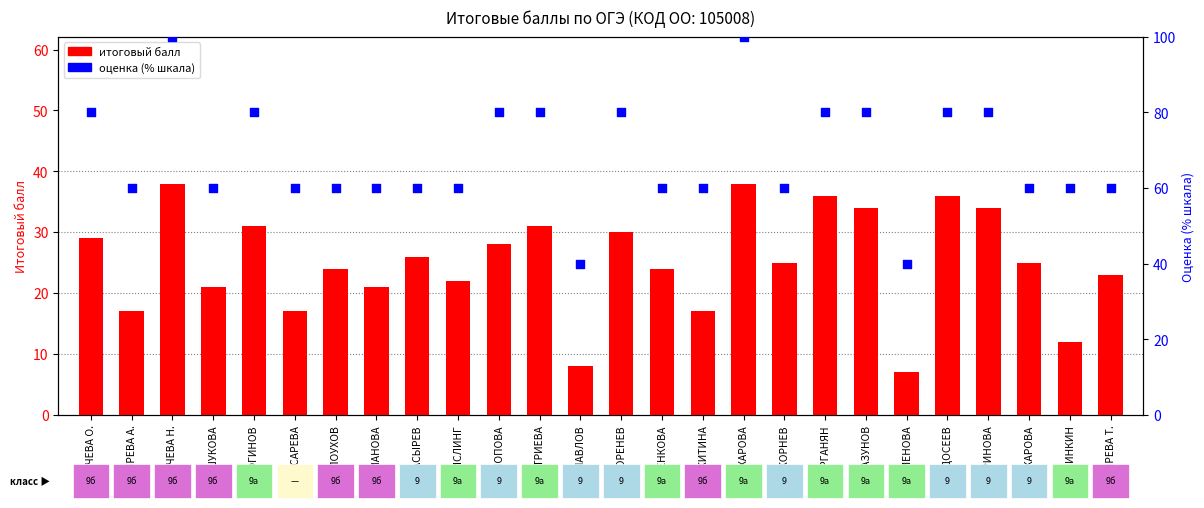

Which series has the largest Y range (max minus min)?

оценка (% от макс)